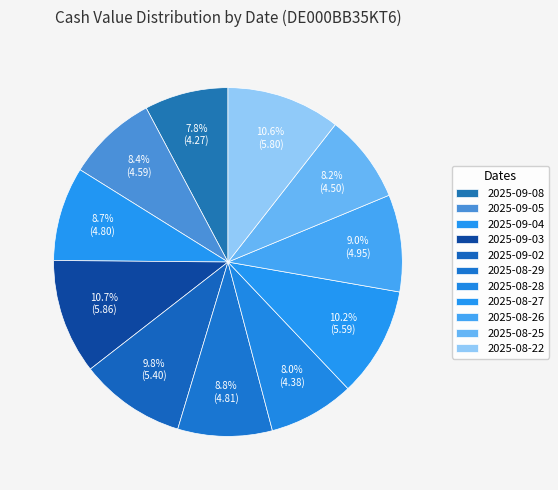

Is 2025-09-03 the majority of the pie?

No